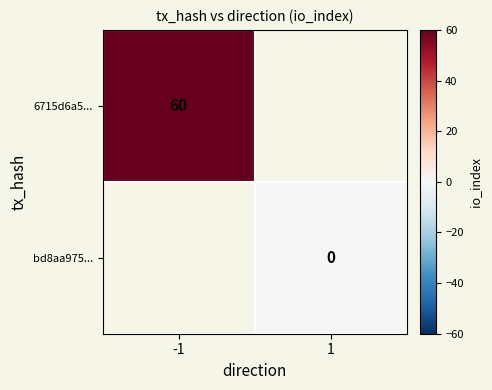

How many distinct data groups are displayed?

2